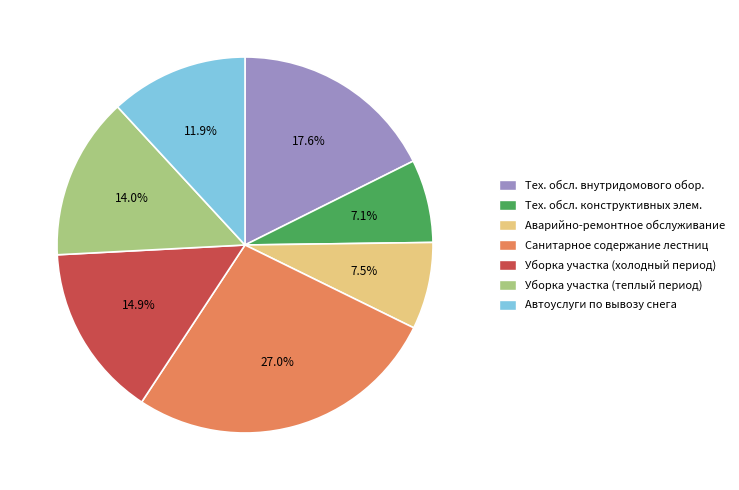

Is there a majority slice in this chart?

No